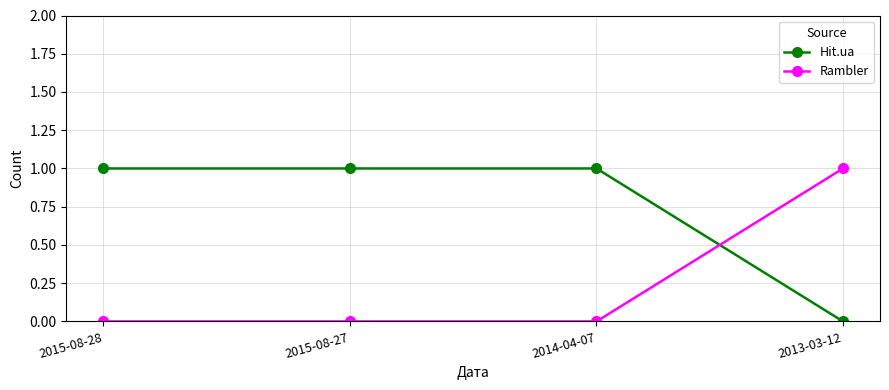

Count the number of categories in the chart.

4